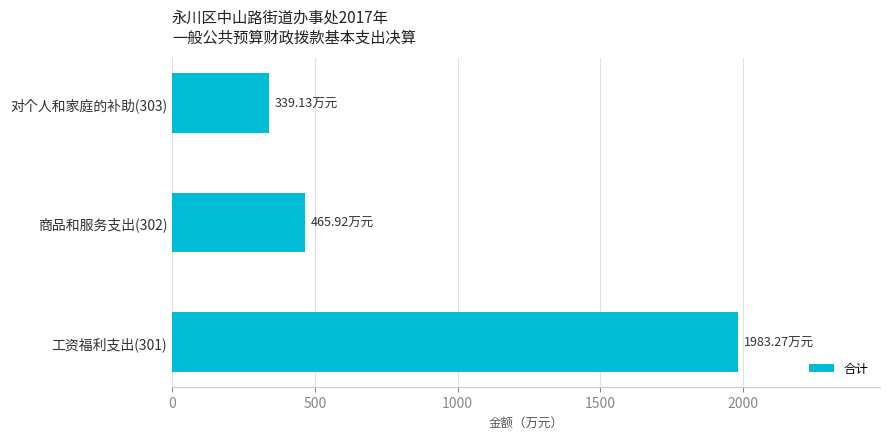

Which has a higher value, 对个人和家庭的补助(303) or 工资福利支出(301)?

工资福利支出(301)